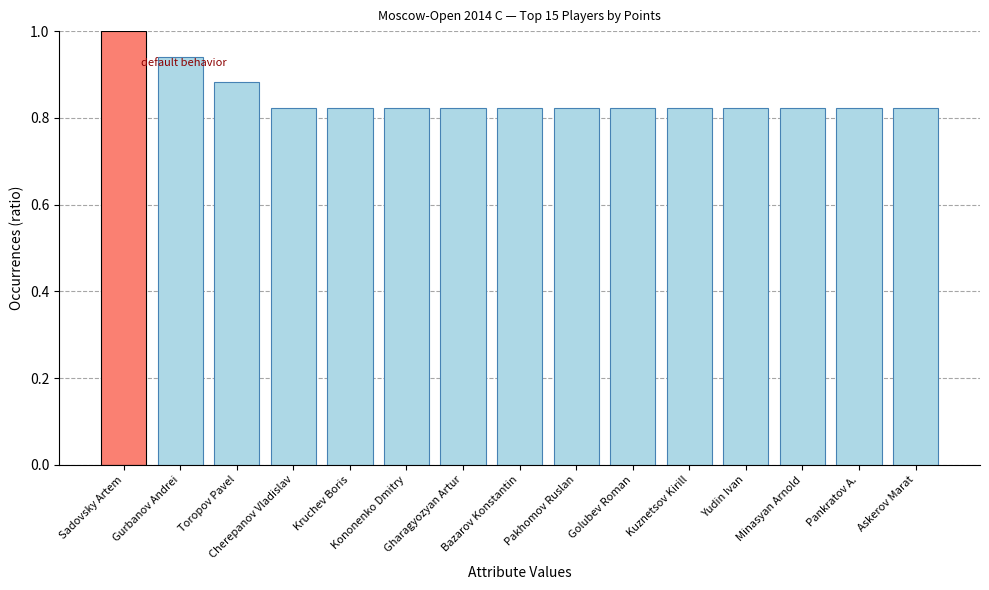

What is the sum of all values?

12.7